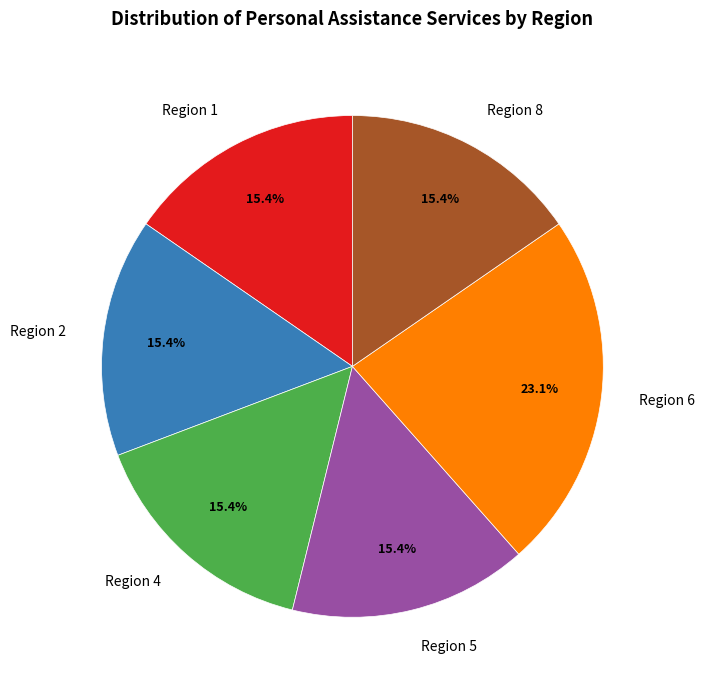

Approximately how many times larger is the value at Region 6 compared to Region 8?

1.5